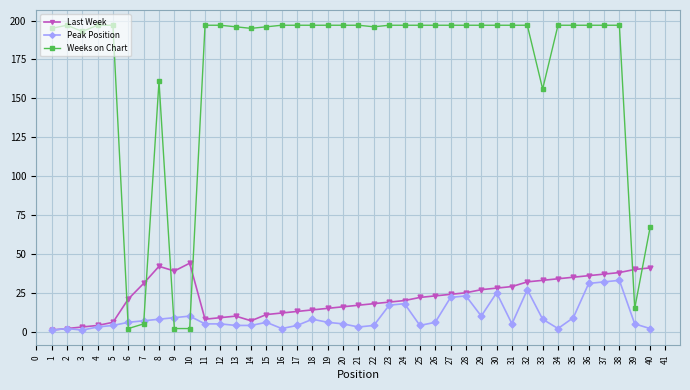

How many series are shown in this chart?

3